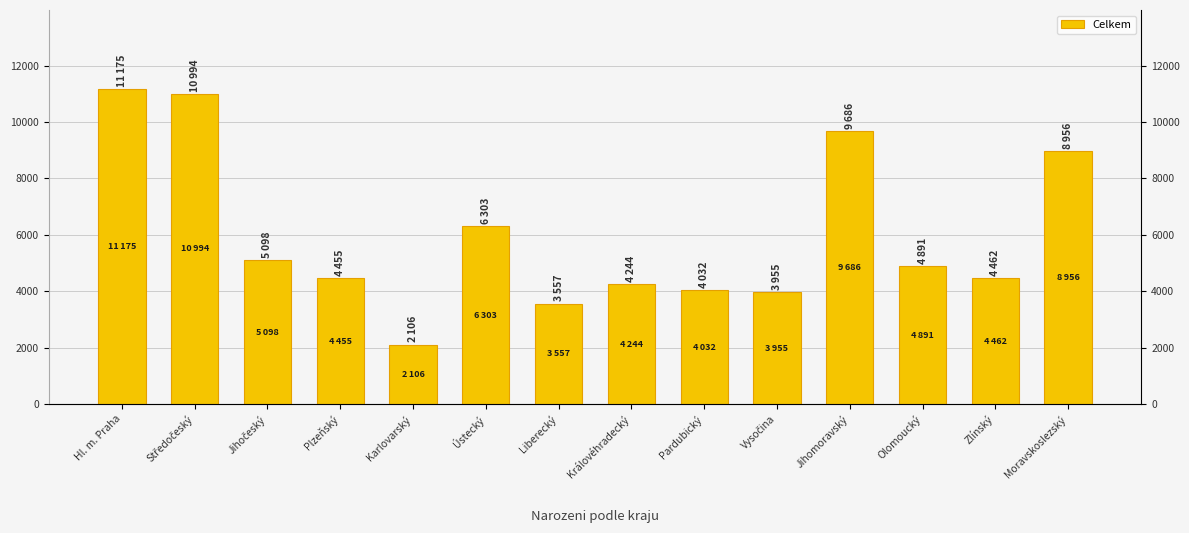

Count the number of categories in the chart.

14